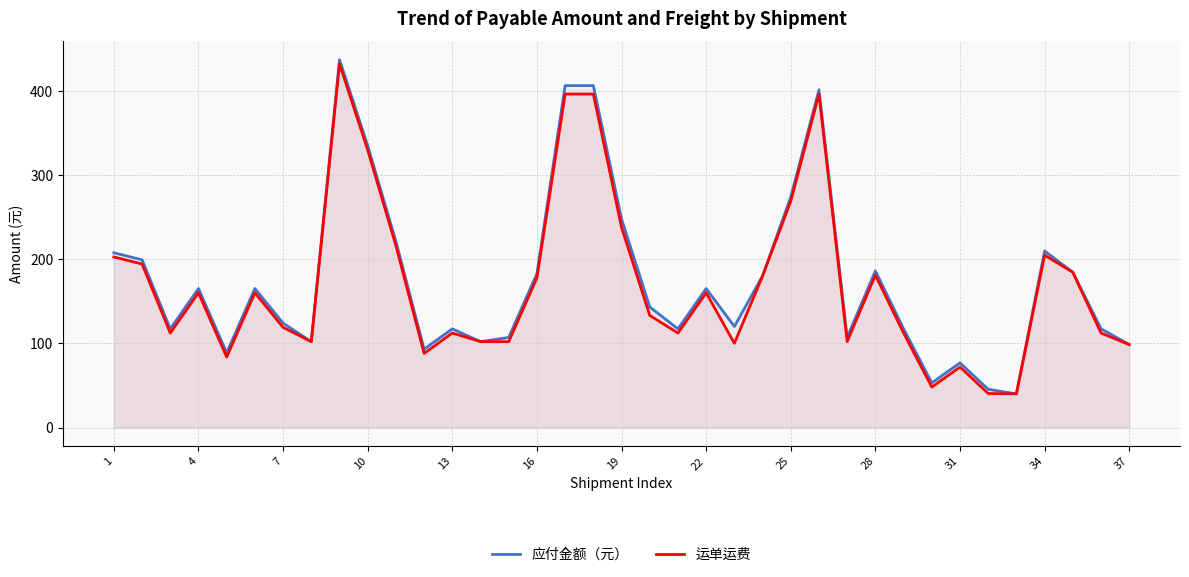

Reading left to right, list all the values displayed in this chart.

应付金额（元）: 207.5	199.2	117.2	165.0	88.7	165.0	123.9	102.0	436.8	334.6	221.0	93.0	117.2	102.0	107.0	182.8	406.0	406.0	247.6	143.1	117.2	165.0	120.0	180.0	273.8	401.0	107.0	186.0	117.2	53.0	76.8	45.4	40.0	209.6	184.4	117.2	98.5
运单运费: 202.5	194.2	112.2	160.0	83.7	160.0	118.9	102.0	431.8	329.6	216.0	88.0	112.2	102.0	102.0	177.8	396.0	396.0	237.6	133.1	112.2	160.0	100.0	180.0	268.8	396.0	102.0	181.0	112.2	48.0	71.8	40.4	40.0	204.6	184.4	112.2	98.5